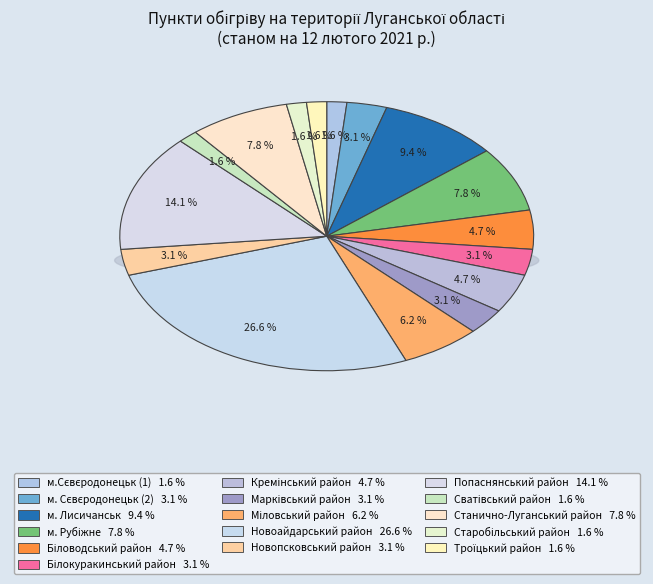

How many slices are in this pie chart?

16